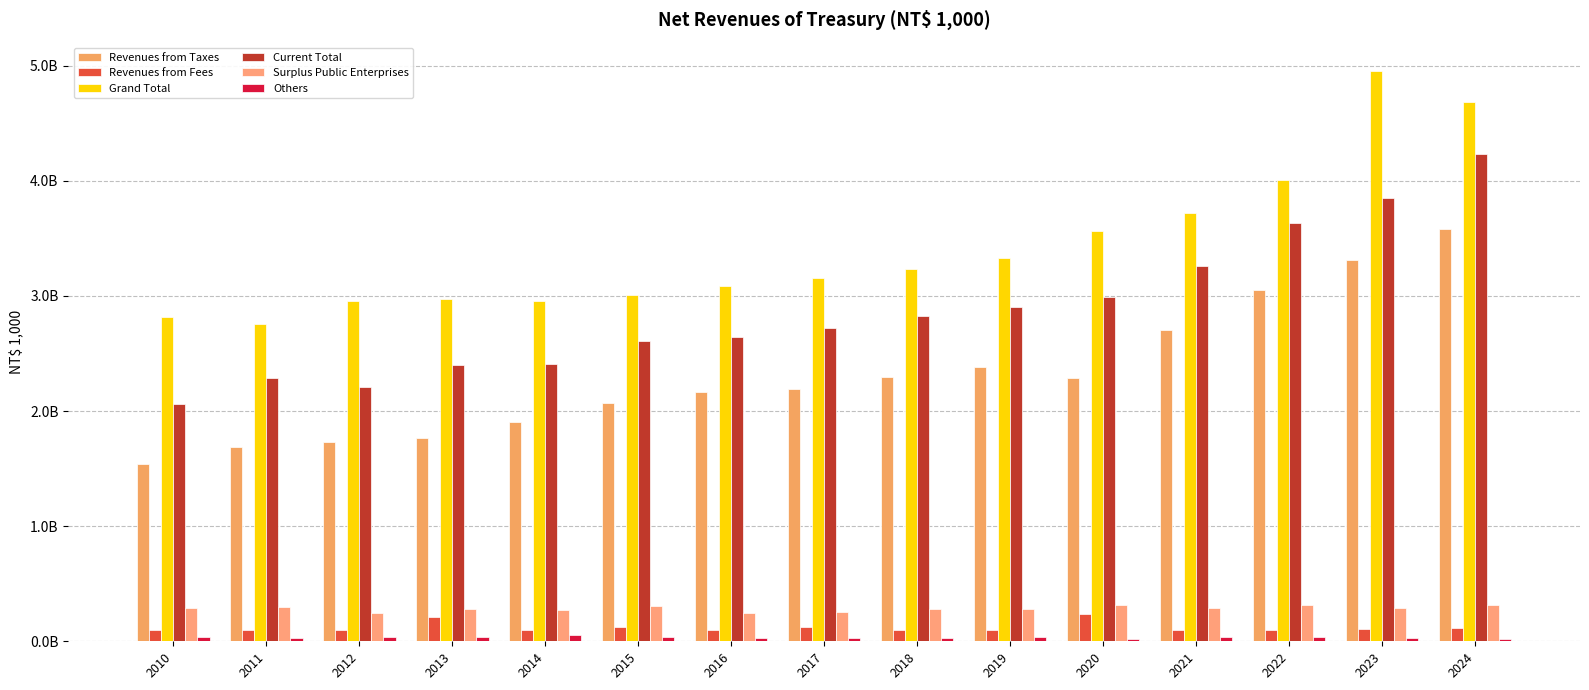

Is it true that Others equals 81740206 at 2014?

False